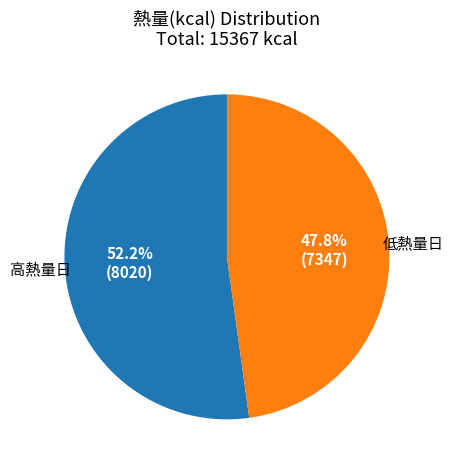

How many slices are in this pie chart?

2